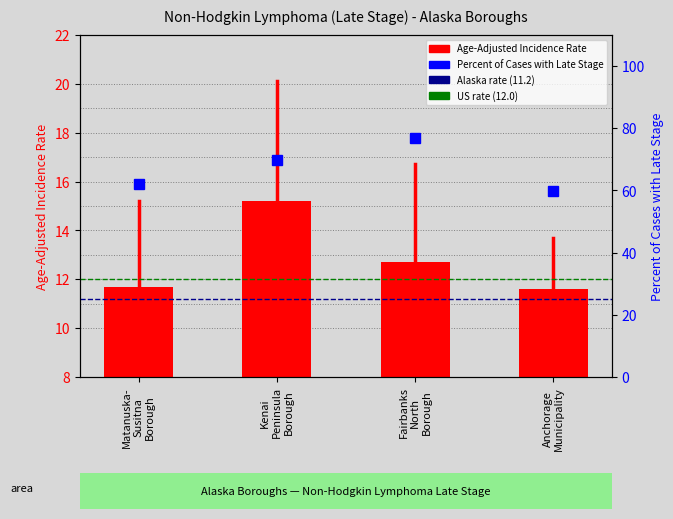

Read the Age-Adjusted Incidence Rate value at Fairbanks
North
Borough.

12.7